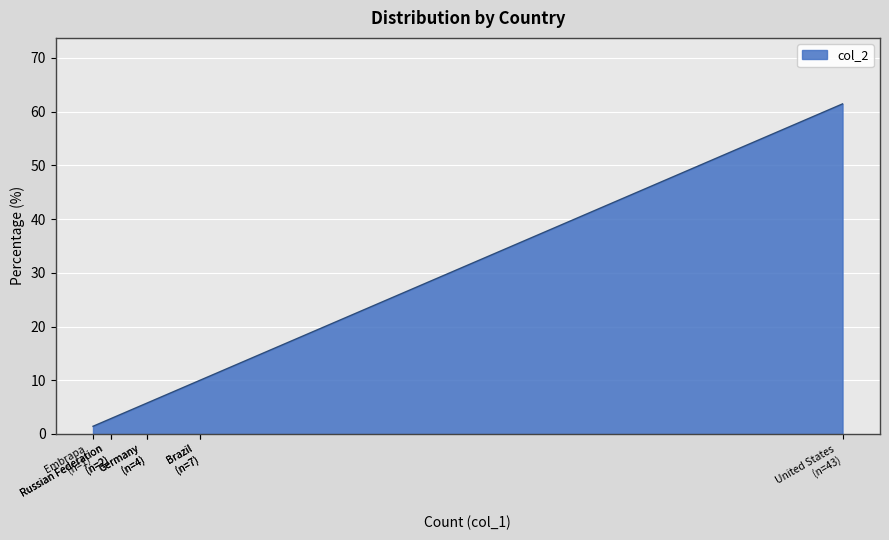

True or false: there are more than 0 points higher than both neighbors.

False